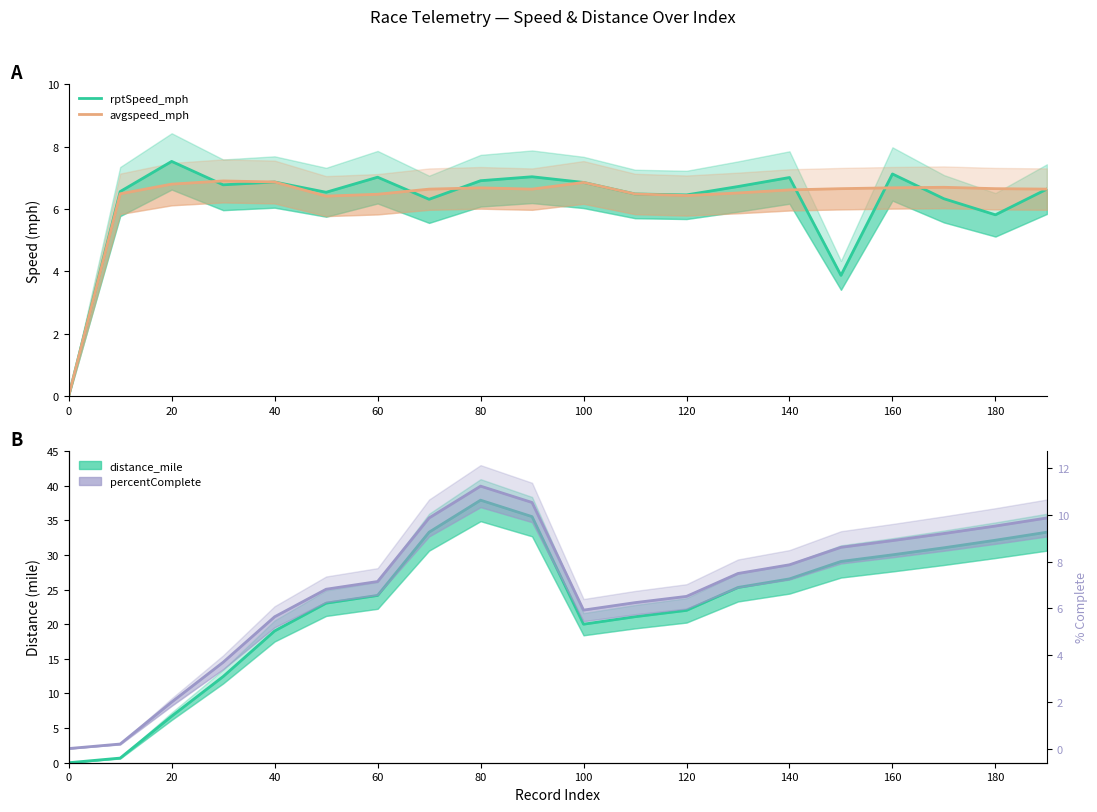

Does the chart display data point markers on the line(s)?

No